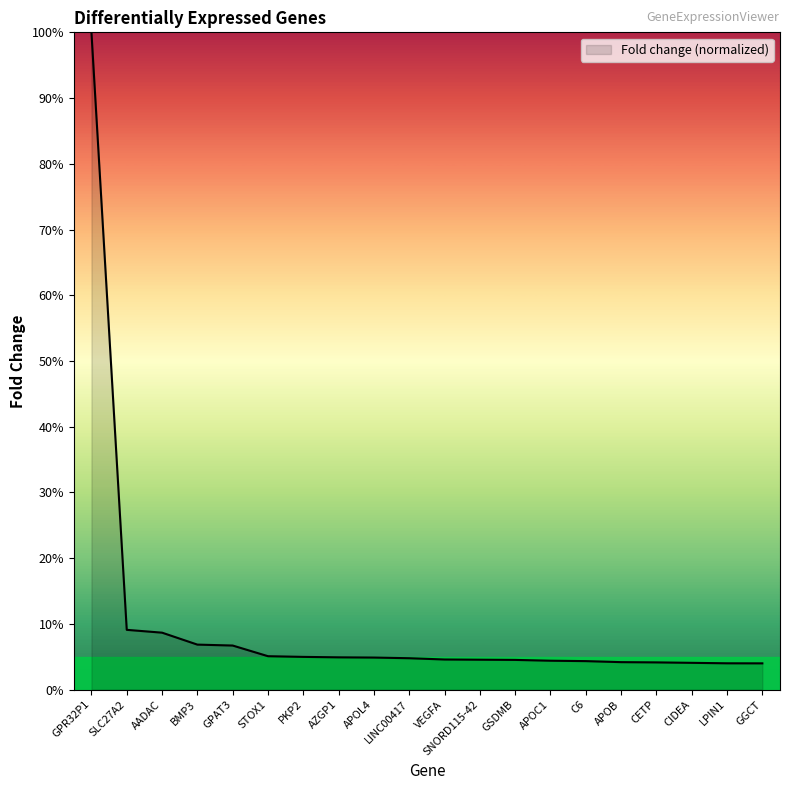

The chart shows a value of 12.2 at SLC27A2. True or false?

False